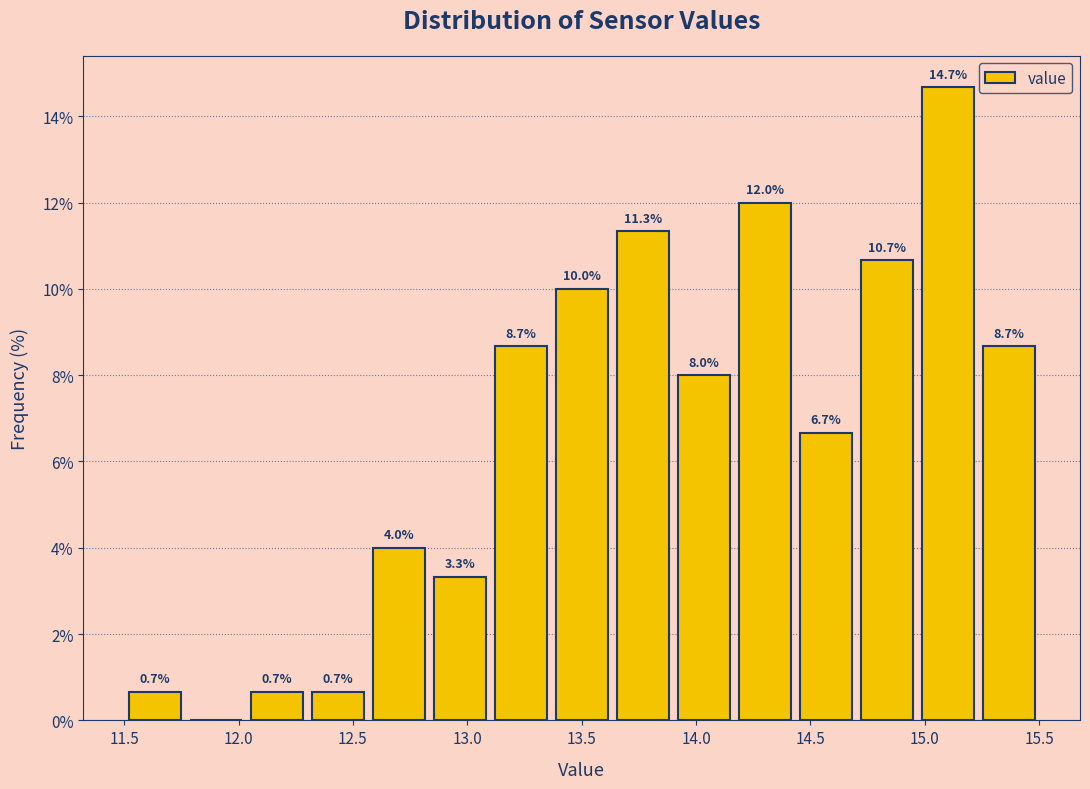

Which range on the x-axis has the tallest bar?

14.95 to 15.25